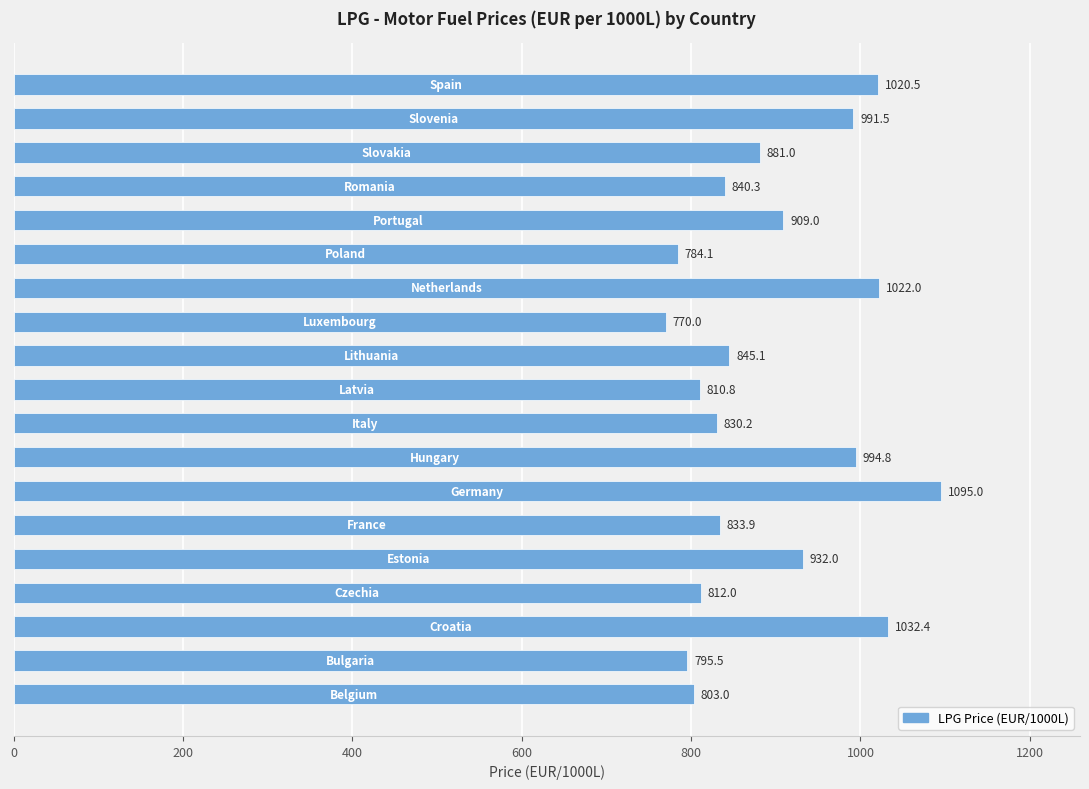

What is the difference between the second highest and minimum values?

262.4